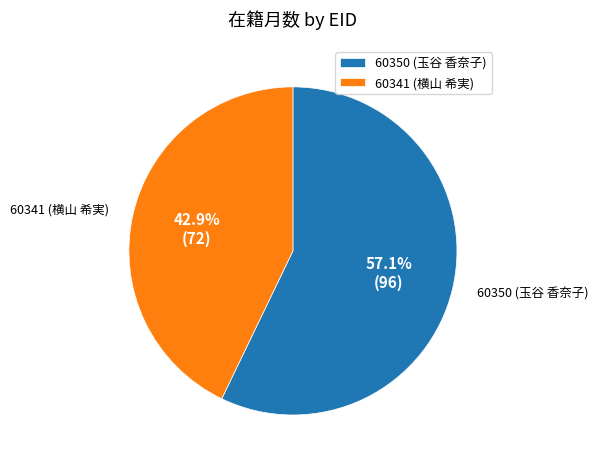

Between 60350 (玉谷 香奈子) and 60341 (横山 希実), which is larger?

60350 (玉谷 香奈子)